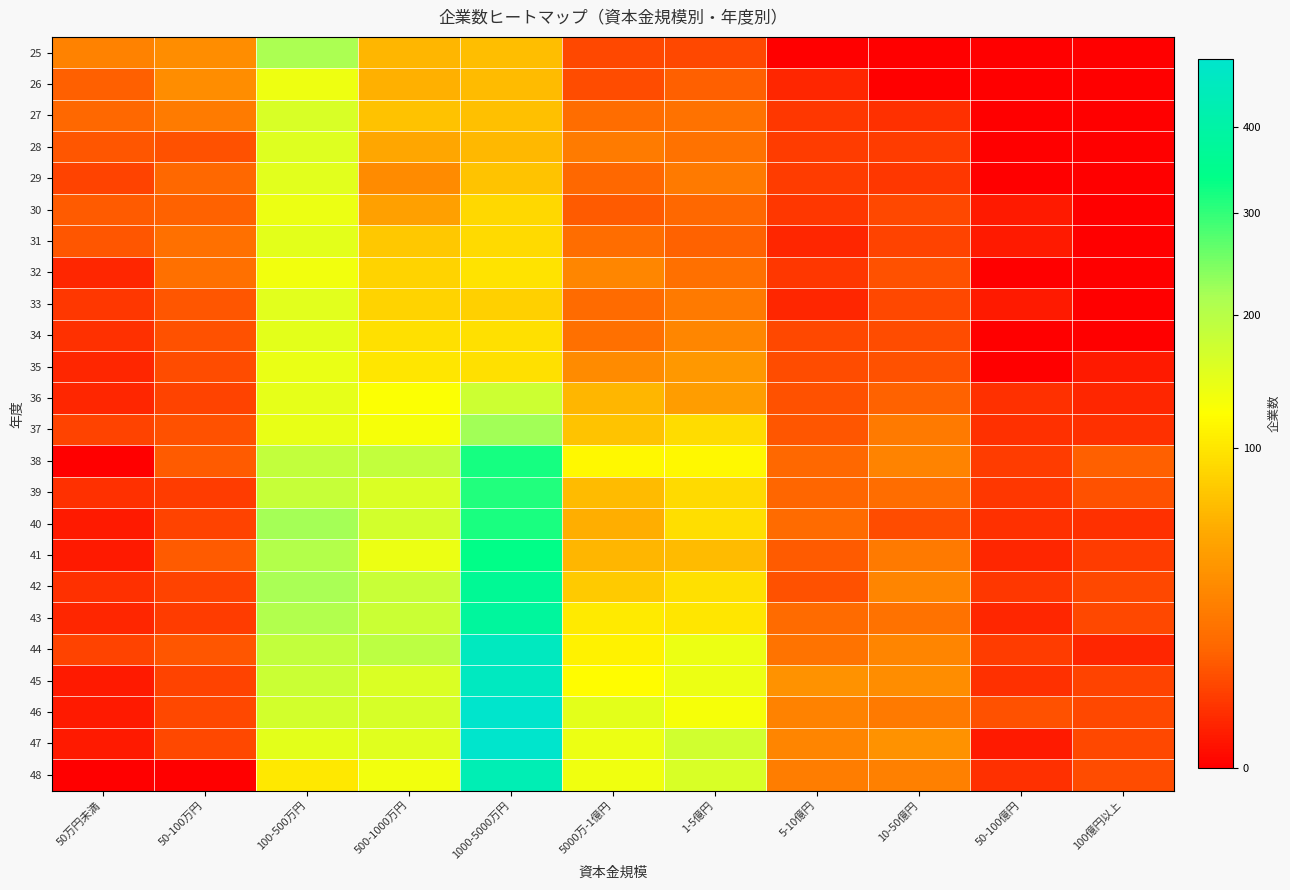

What is the total value across all series at 1-5億円?

1665